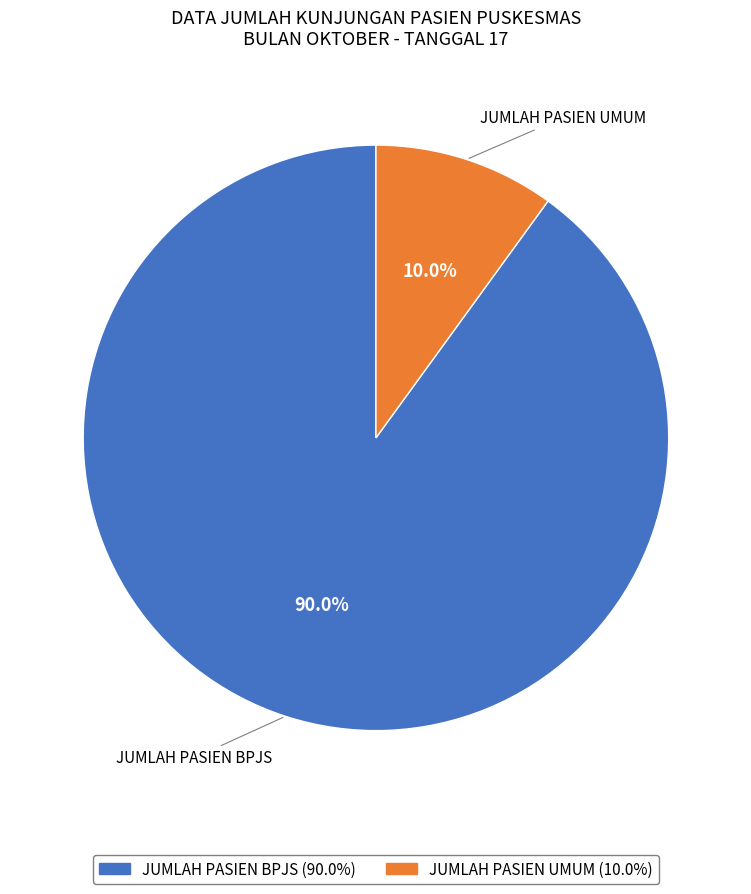

Count the number of slices in the pie.

2